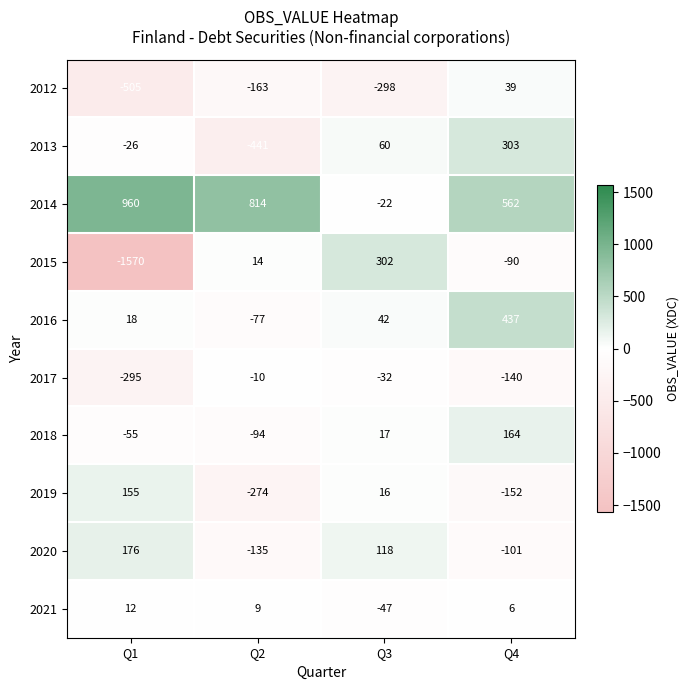

Count the number of categories in the chart.

4